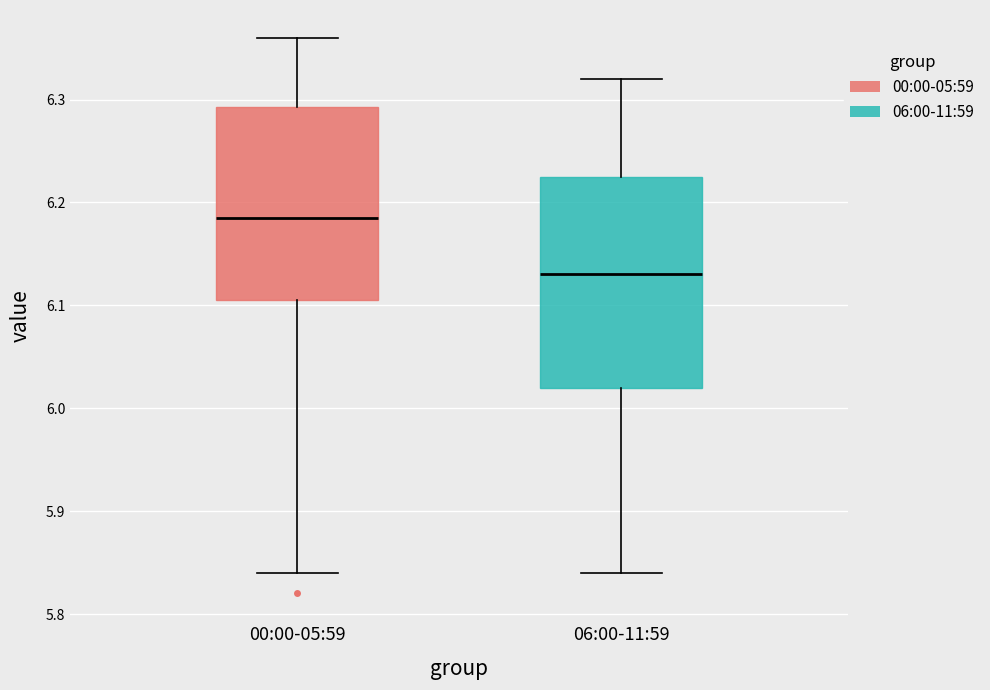

Where is the upper edge of the box for 06:00-11:59 on the y-axis? The values are not printed on the chart, so give them approximately, as read against the axis.

6.23